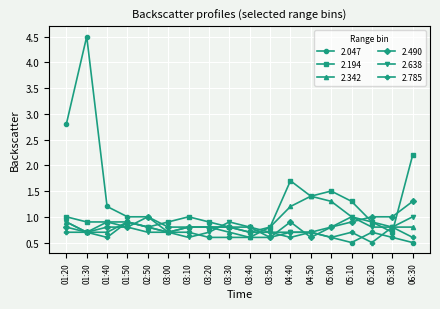

What is the value of the 2.490 point at the 10th from the left?

0.8